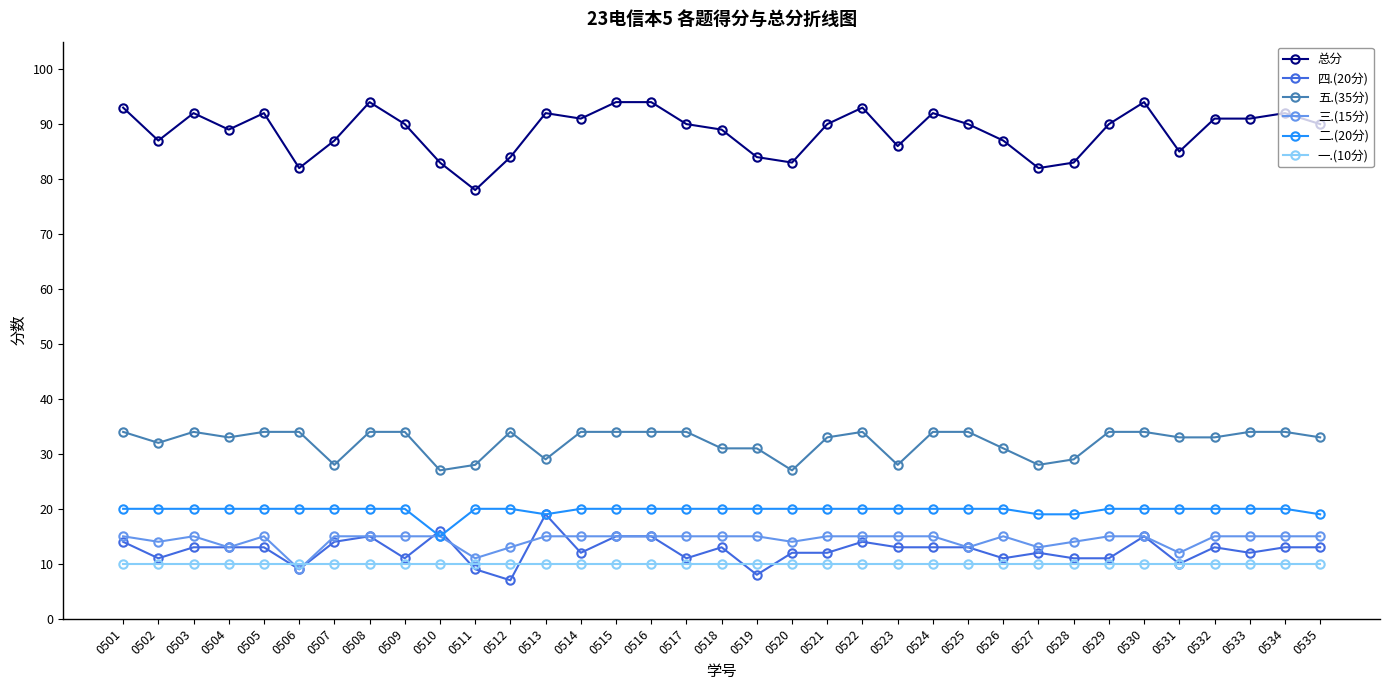

What value does the 五.(35分) series have at 0519?

31